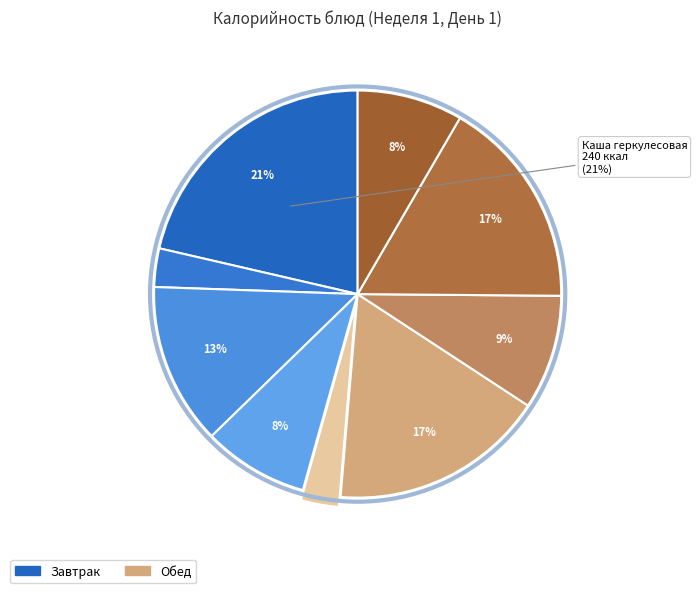

How many segments does this pie chart have?

9